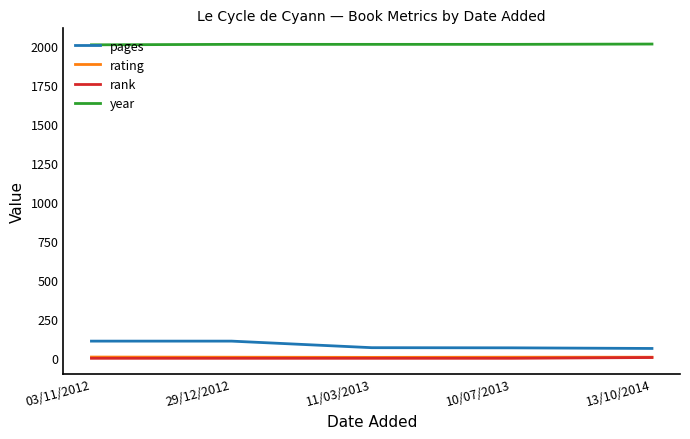

What is the difference between the maximum and minimum values in the pages series?

47